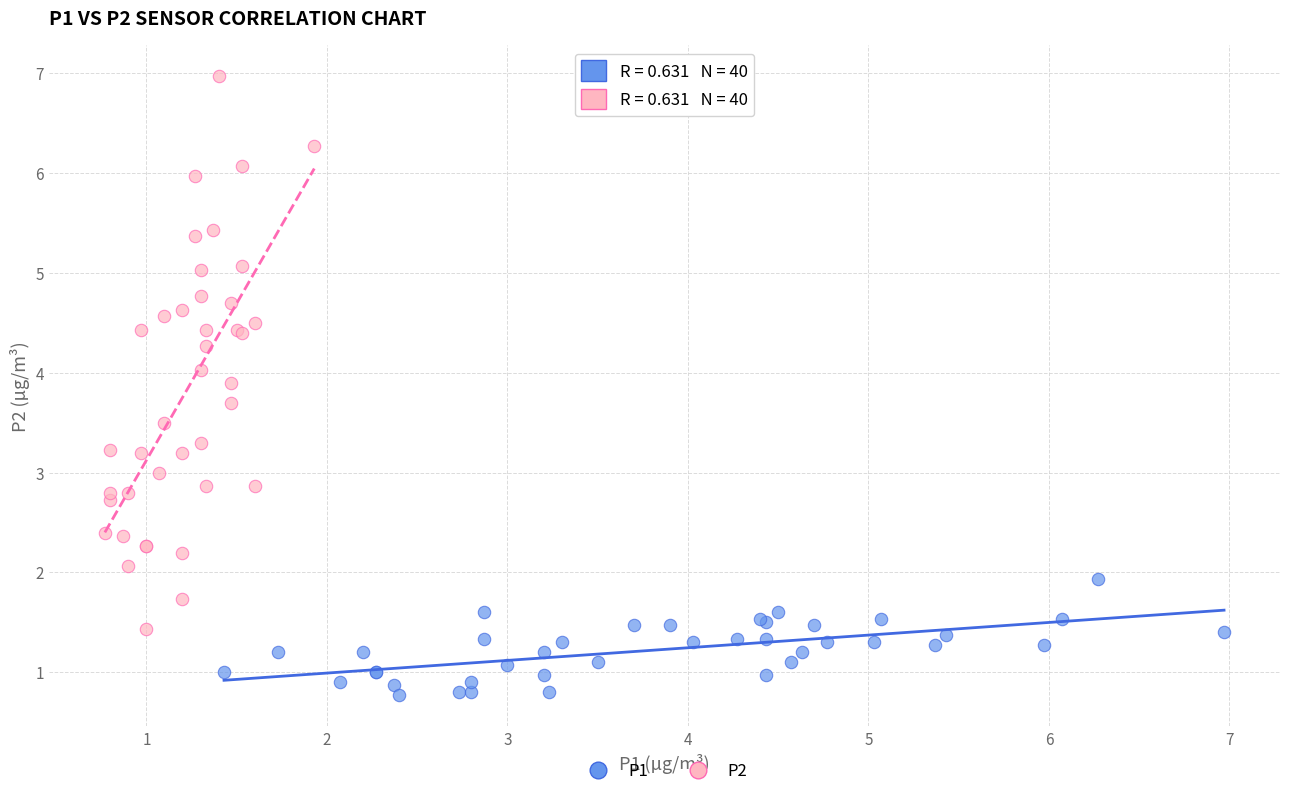

Which series has the largest Y range (max minus min)?

P2